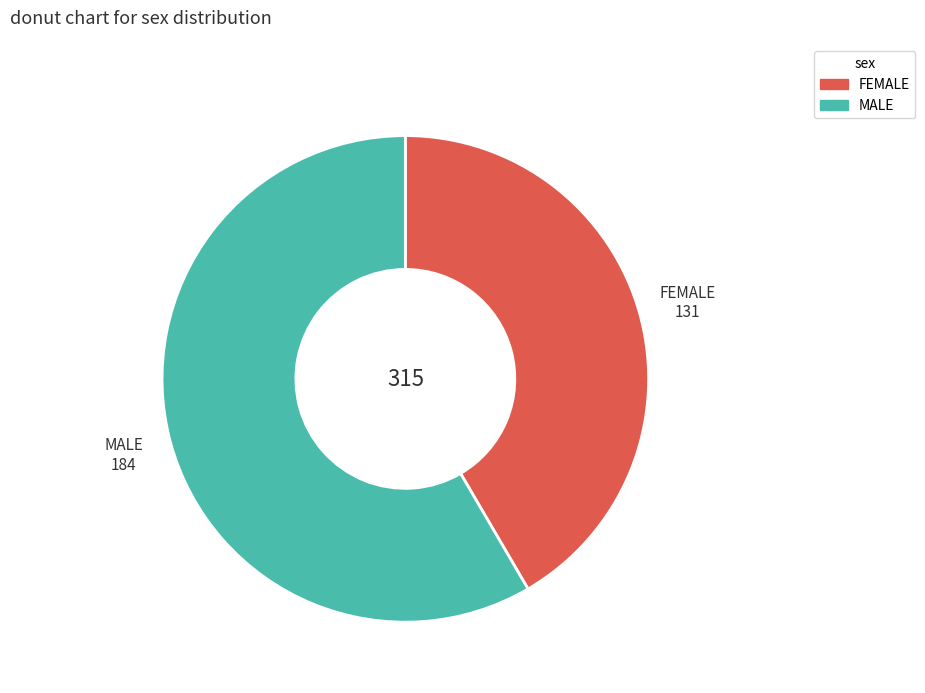

Approximately how many times larger is the value at FEMALE compared to MALE?

0.7